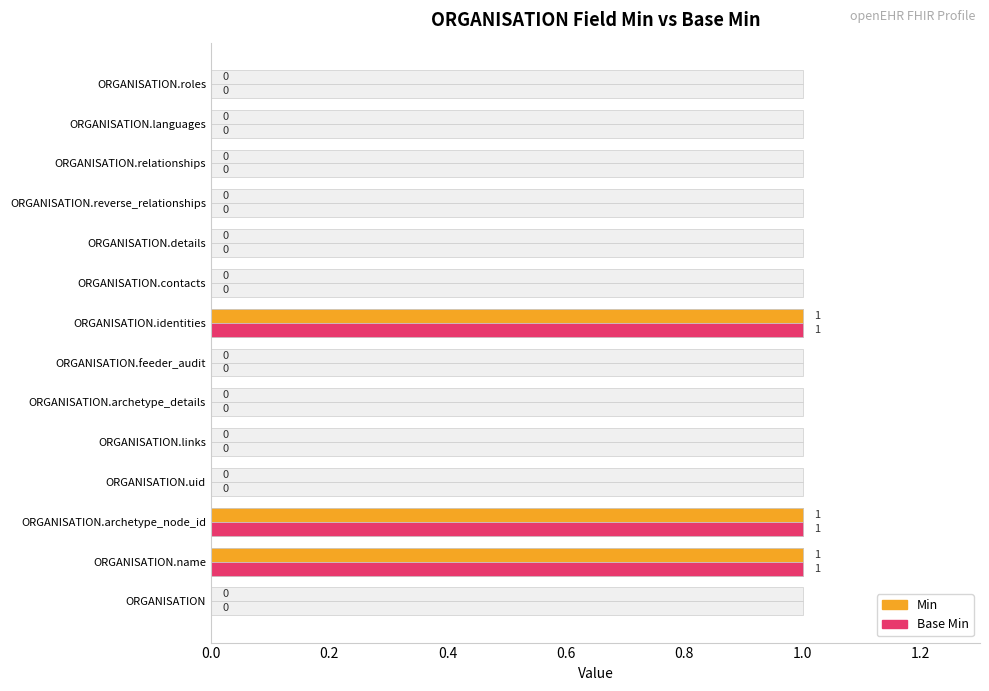

True or false: Base Min has a value of 0 at ORGANISATION.relationships.

True